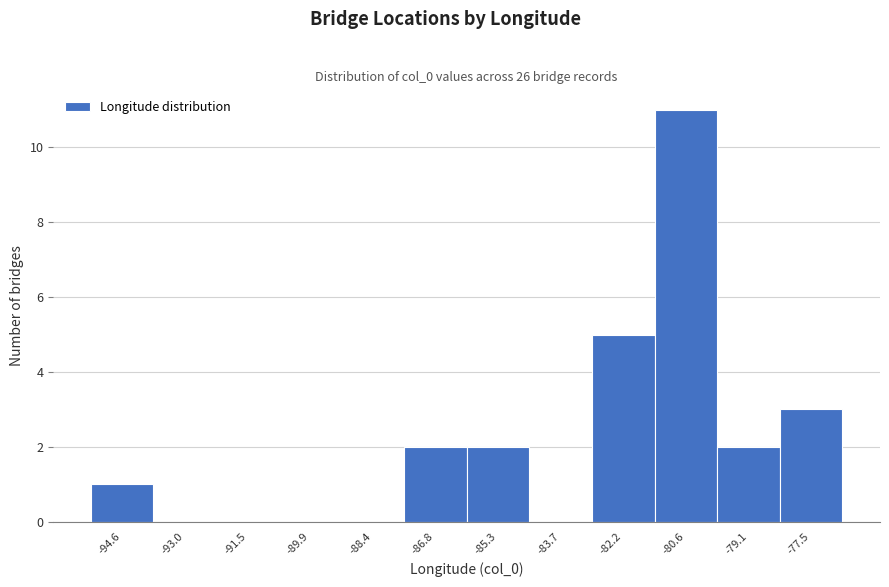

Reading right to left, extract all data points from this chart.

-77.5=3	-79.1=2	-80.6=11	-82.2=5	-83.7=0	-85.3=2	-86.8=2	-88.4=0	-89.9=0	-91.5=0	-93.0=0	-94.6=1